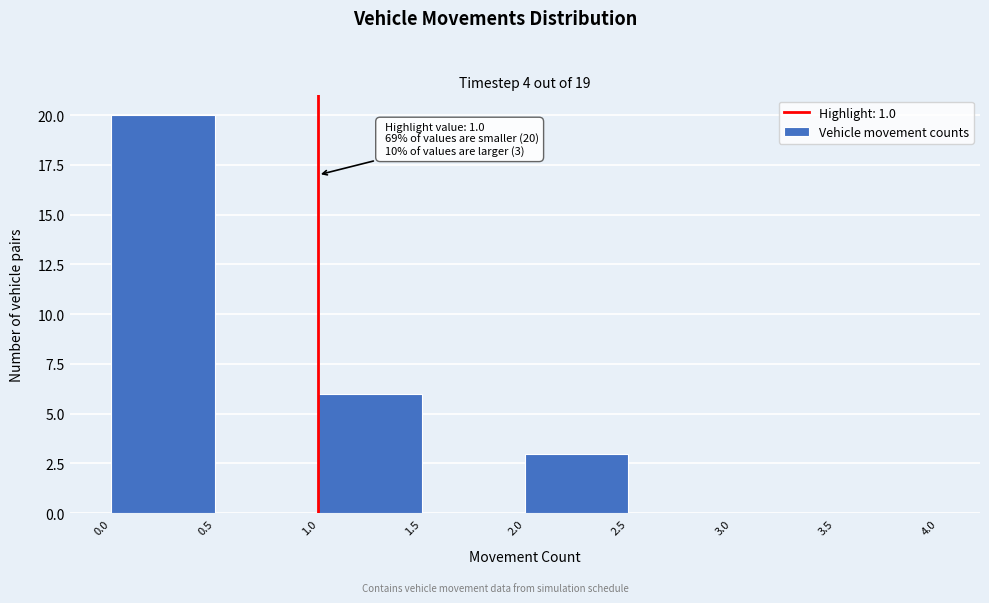

Over which range of the x-axis is the bar tallest?

0.0 to 0.5